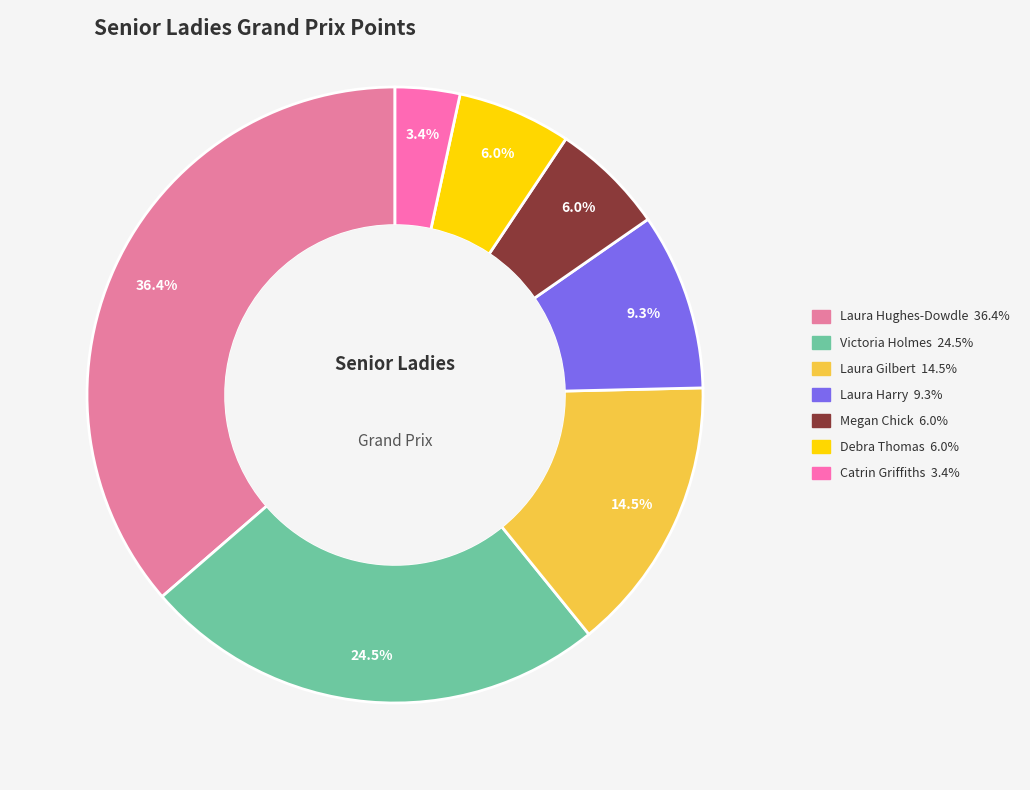

Between Victoria Holmes and Debra Thomas, which is larger?

Victoria Holmes